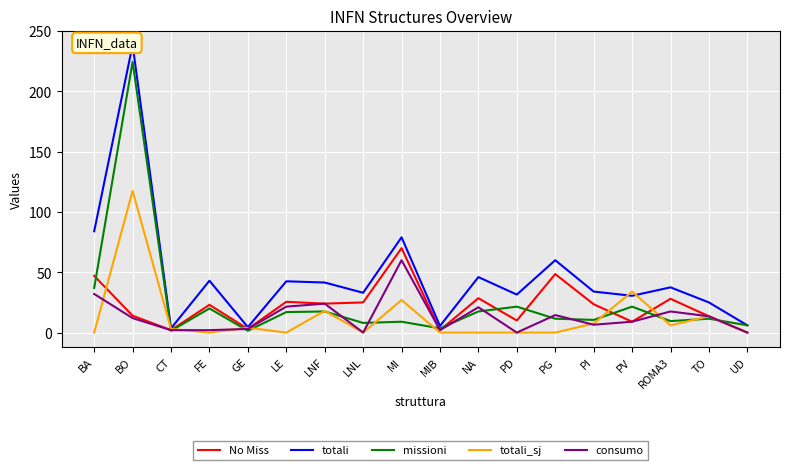

Reading right to left, transcribe all the data shown in this chart.

No Miss: UD=0.0	TO=13.5	ROMA3=28.0	PV=9.0	PI=23.5	PG=48.5	PD=10.0	NA=28.5	MIB=2.0	MI=70.0	LNL=25.0	LNF=24.0	LE=25.5	GE=3.0	FE=23.0	CT=2.0	BO=14.0	BA=47.0
totali: UD=6.0	TO=25.0	ROMA3=37.5	PV=30.5	PI=34.0	PG=60.0	PD=31.5	NA=46.0	MIB=5.5	MI=79.0	LNL=33.0	LNF=41.5	LE=42.5	GE=4.5	FE=43.0	CT=3.5	BO=238.5	BA=84.0
missioni: UD=6.0	TO=11.5	ROMA3=9.5	PV=21.5	PI=10.5	PG=11.5	PD=21.5	NA=17.5	MIB=3.5	MI=9.0	LNL=8.0	LNF=17.5	LE=17.0	GE=1.5	FE=20.0	CT=1.5	BO=224.5	BA=37.0
totali_sj: UD=0.0	TO=13.5	ROMA3=6.0	PV=34.0	PI=7.5	PG=0.0	PD=0.0	NA=0.0	MIB=0.0	MI=27.0	LNL=0.0	LNF=18.0	LE=0.0	GE=4.0	FE=0.0	CT=3.0	BO=117.5	BA=0.0
consumo: UD=0.0	TO=13.5	ROMA3=17.5	PV=9.0	PI=6.5	PG=14.5	PD=0.0	NA=21.0	MIB=2.0	MI=60.0	LNL=0.0	LNF=24.0	LE=21.5	GE=3.0	FE=2.0	CT=2.0	BO=12.0	BA=32.0